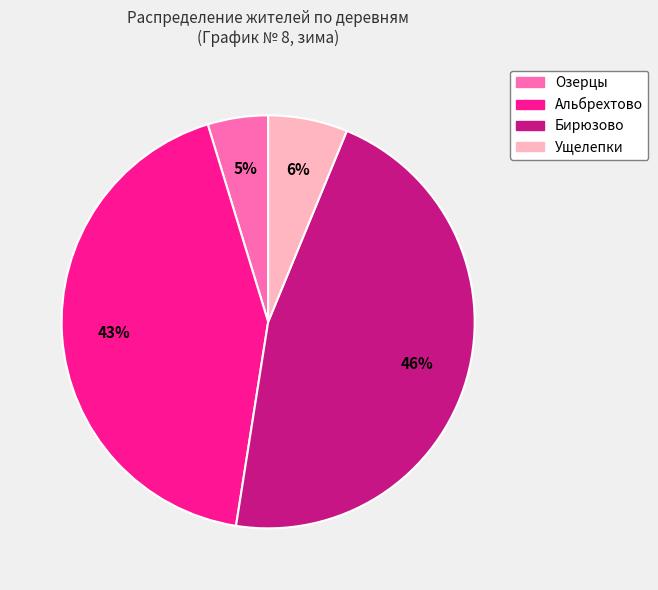

Is Ущелепки the majority of the pie?

No